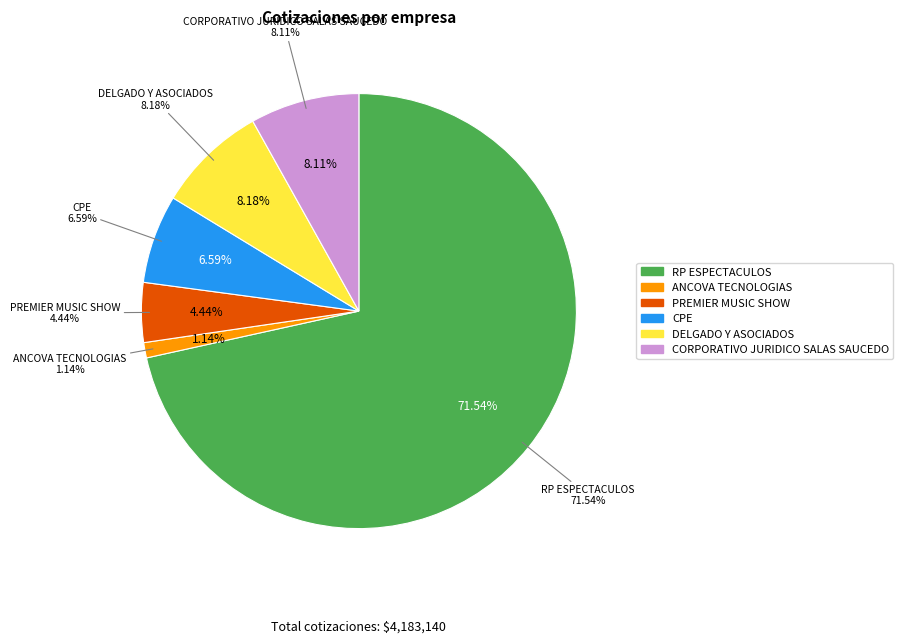

Which category accounts for the majority?

RP ESPECTACULOS